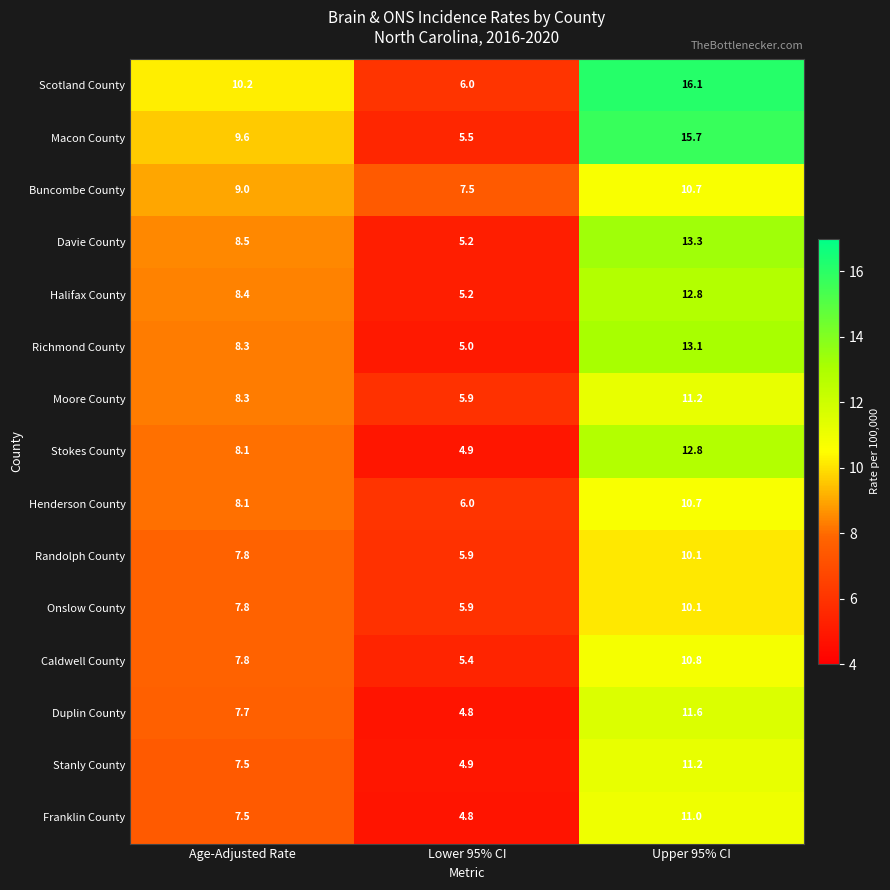

Which series has the largest range (max minus min)?

Macon County